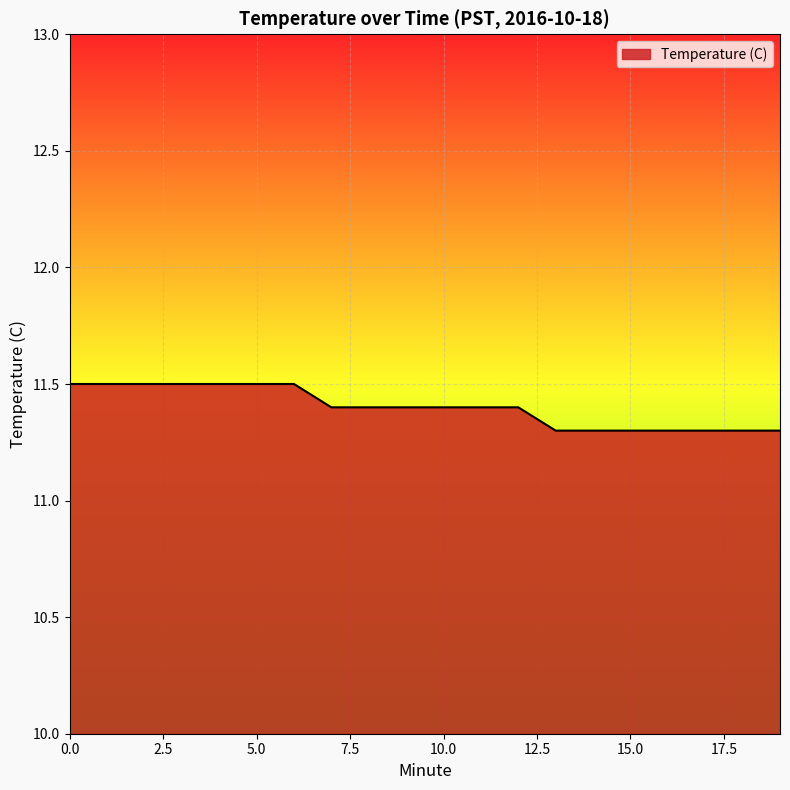

What is the difference between the maximum and second lowest values?

0.2